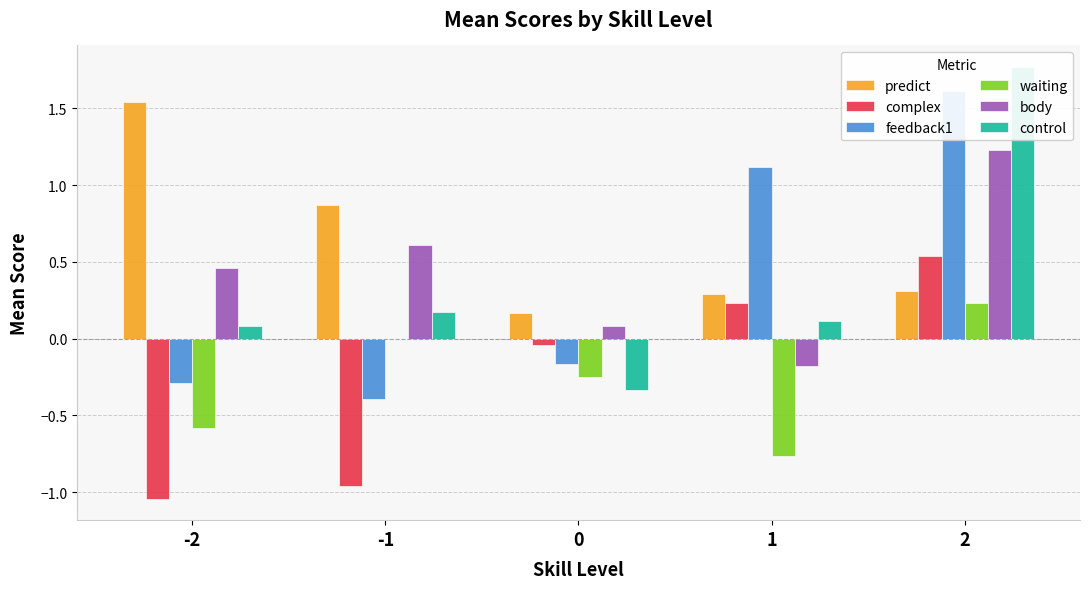

True or false: complex has a value of -0.0 at 0.

False